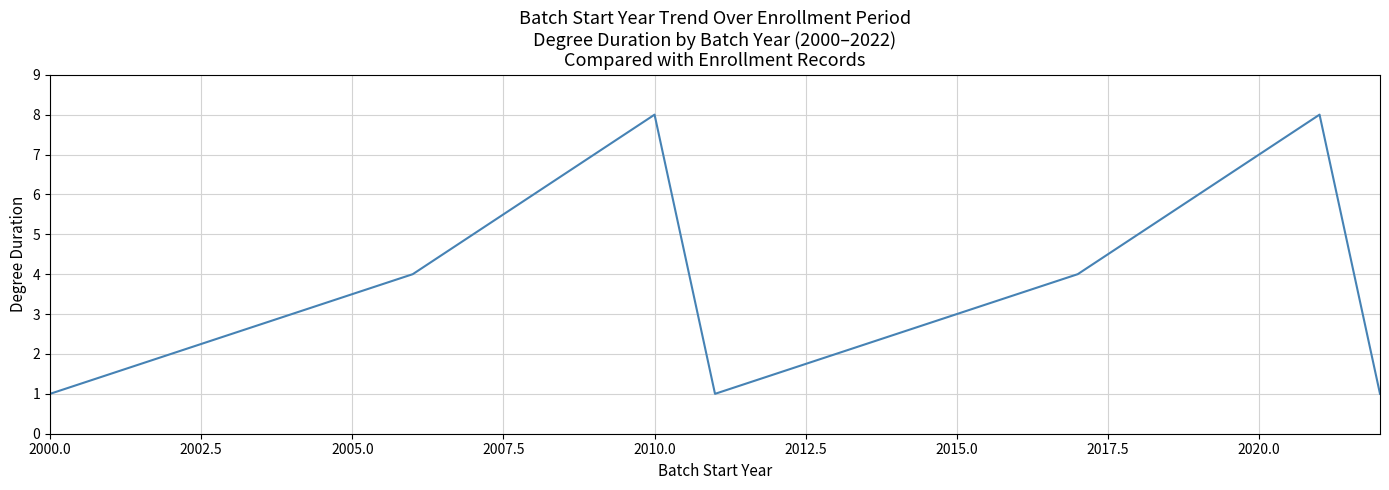

What is the maximum value shown in the chart?

8.0